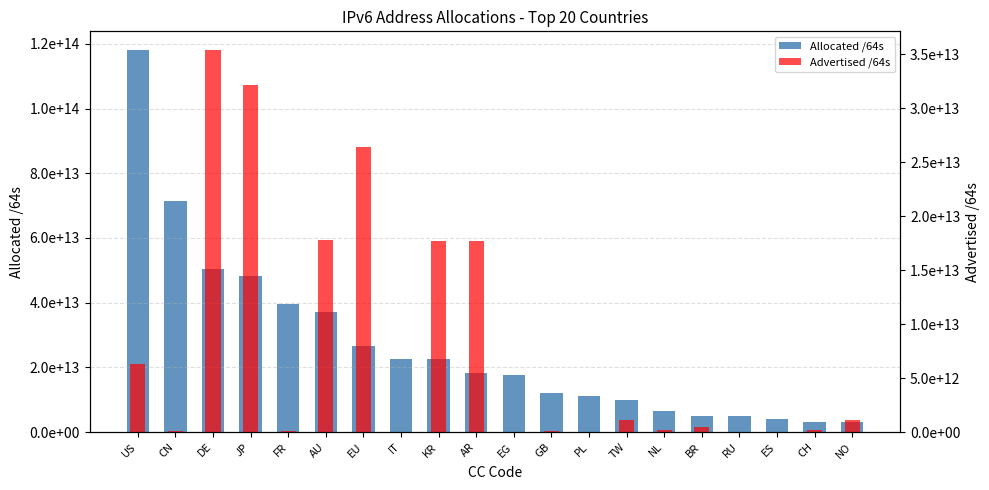

What is the difference between the highest and lowest values at BR?

4505110773760